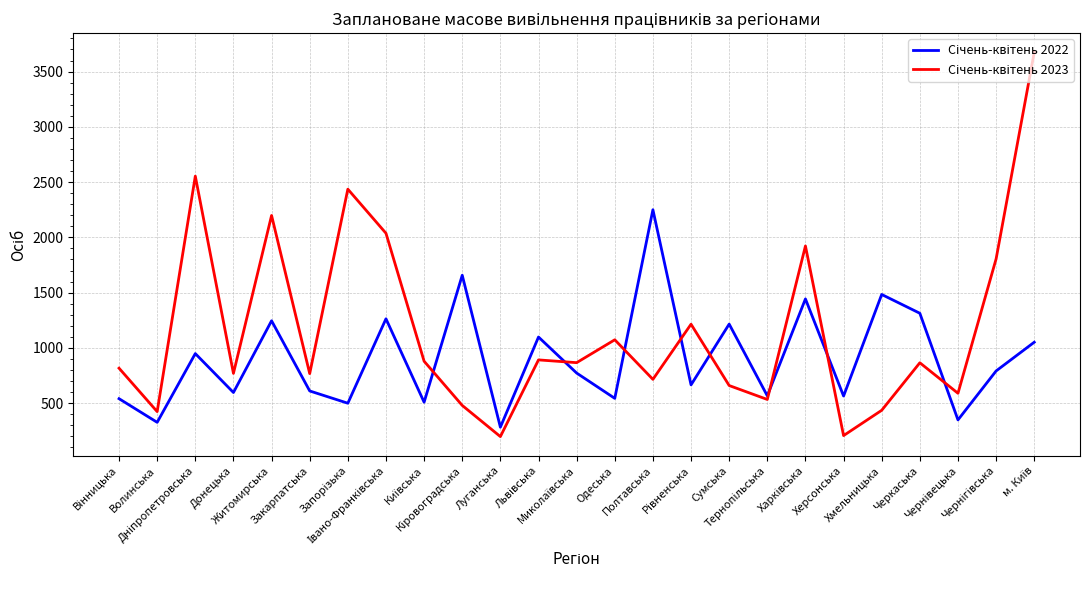

What is the smallest value displayed?

197